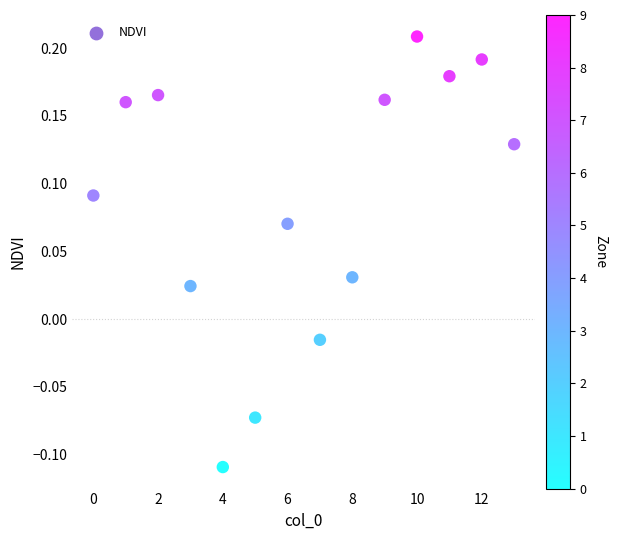

What is the range of Y values (max minus min)?

0.3